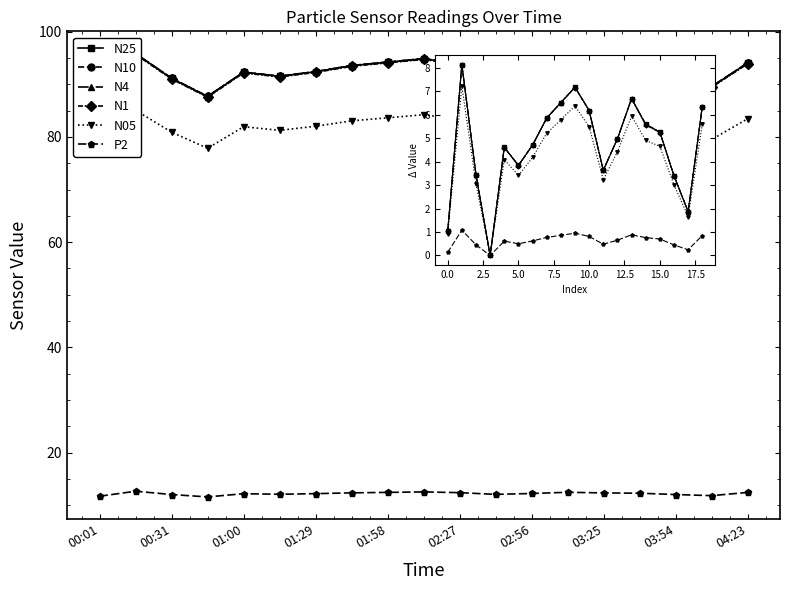

What is the difference between the N25 values at 02:27 and 03:25?

2.0